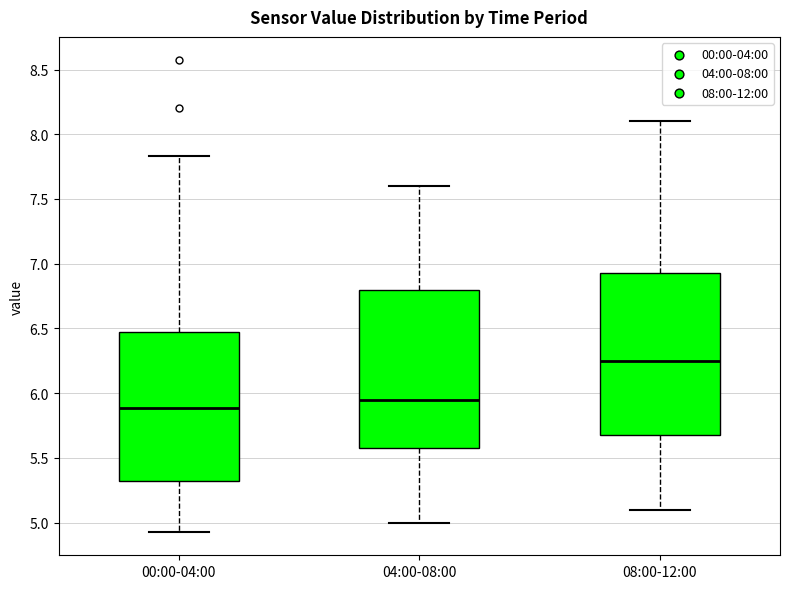

Where is the lower edge of the box for 08:00-12:00 on the y-axis? The values are not printed on the chart, so give them approximately, as read against the axis.

5.70